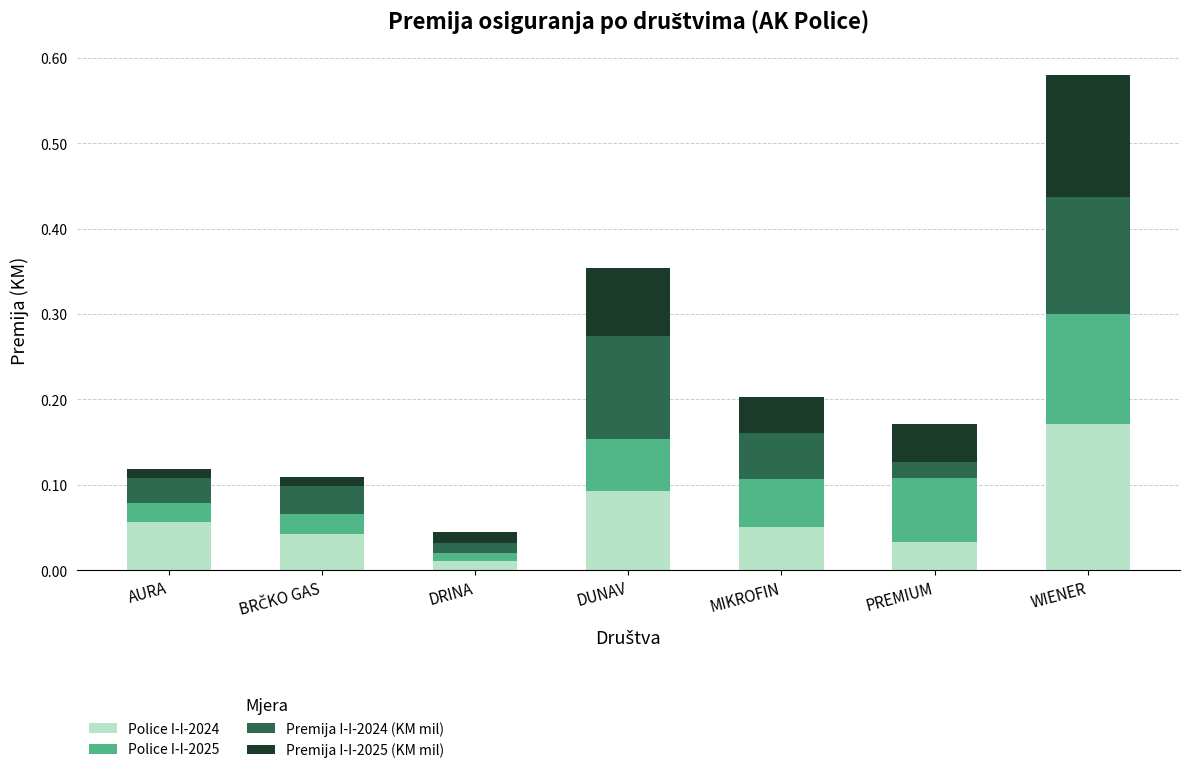

What is the total value across all series at DUNAV?

0.4